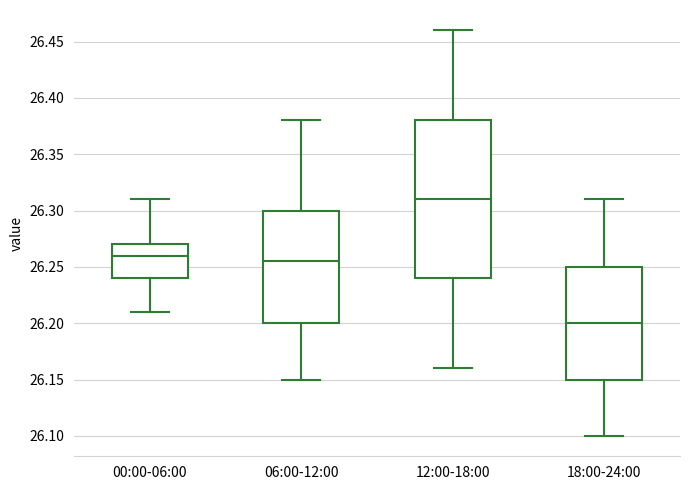

Reading left to right, read every box against the y-axis: the position of its median line, the range the box covers, and the ends of its whiskers. The values are not printed on the chart, so give them approximately, as read against the axis.

00:00-06:00: median 26.260, box 26.240 to 26.270, whiskers 26.210 to 26.310
06:00-12:00: median 26.255, box 26.200 to 26.300, whiskers 26.150 to 26.380
12:00-18:00: median 26.310, box 26.240 to 26.380, whiskers 26.160 to 26.460
18:00-24:00: median 26.200, box 26.150 to 26.250, whiskers 26.100 to 26.310